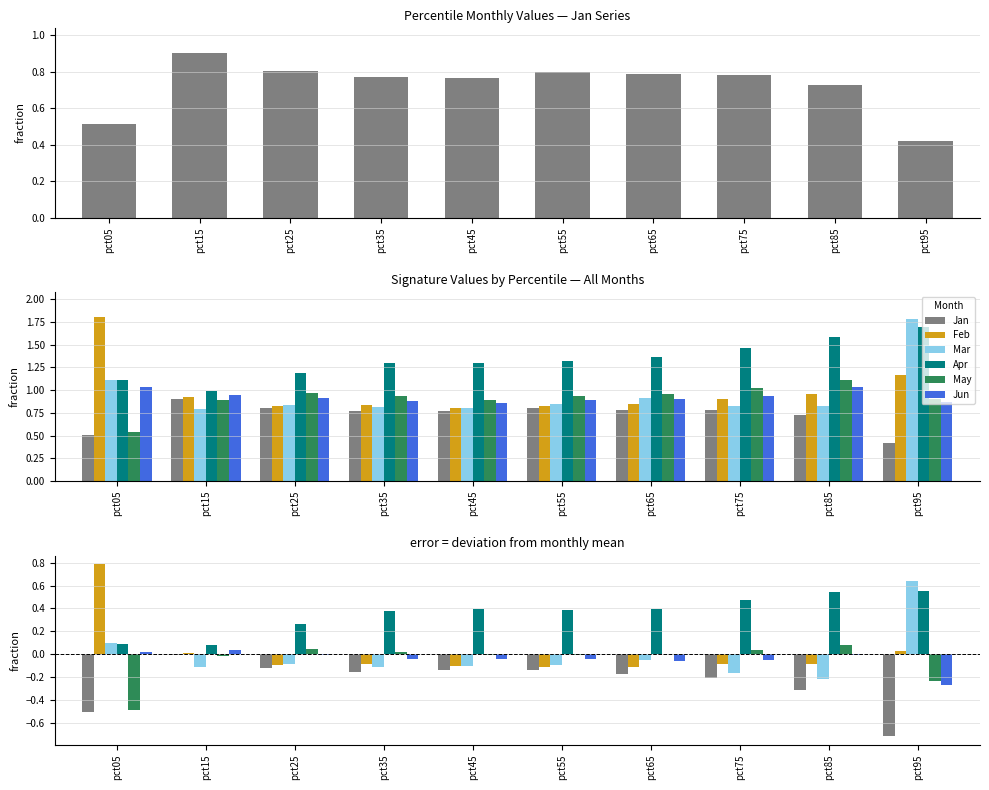

Reading right to left, extract all data points from this chart.

Jan: -0.7	-0.3	-0.2	-0.2	-0.1	-0.1	-0.2	-0.1	-0.0	-0.5
Feb: 0.0	-0.1	-0.1	-0.1	-0.1	-0.1	-0.1	-0.1	0.0	0.8
Mar: 0.6	-0.2	-0.2	-0.1	-0.1	-0.1	-0.1	-0.1	-0.1	0.1
Apr: 0.6	0.5	0.5	0.4	0.4	0.4	0.4	0.3	0.1	0.1
May: -0.2	0.1	0.0	-0.0	-0.0	-0.0	0.0	0.0	-0.0	-0.5
Jun: -0.3	-0.0	-0.1	-0.1	-0.0	-0.0	-0.0	-0.0	0.0	0.0